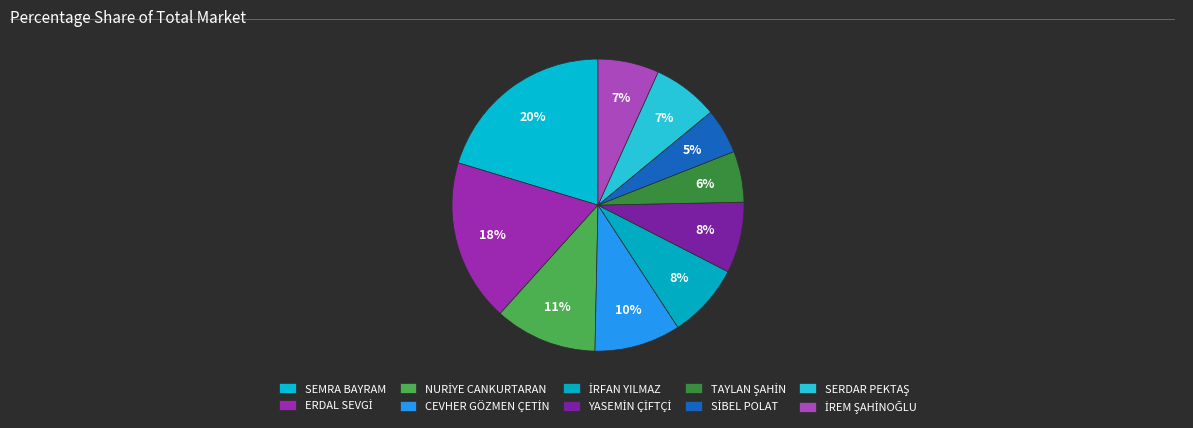

Does any single category account for the majority?

No